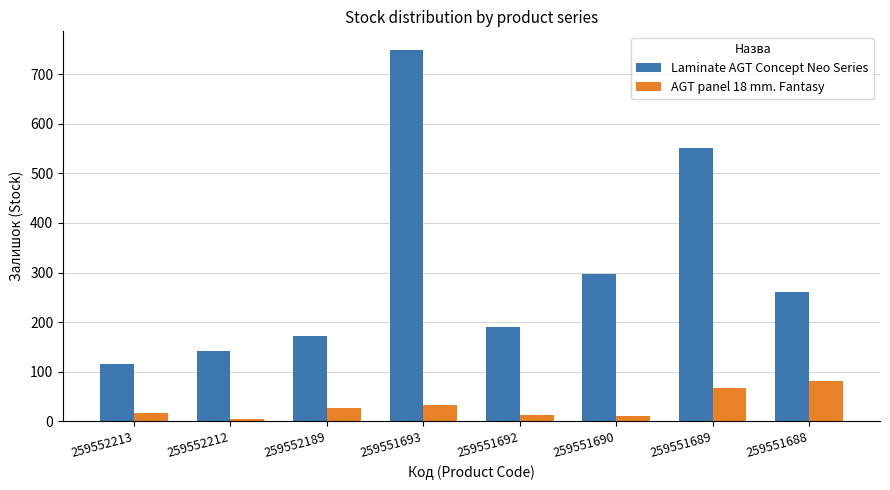

Rank the series at 259552213 from lowest to highest value.

AGT panel 18 mm. Fantasy, Laminate AGT Concept Neo Series